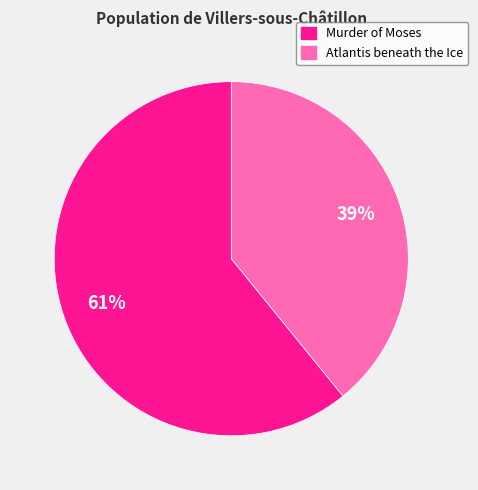

Which slice is the largest?

Murder of Moses